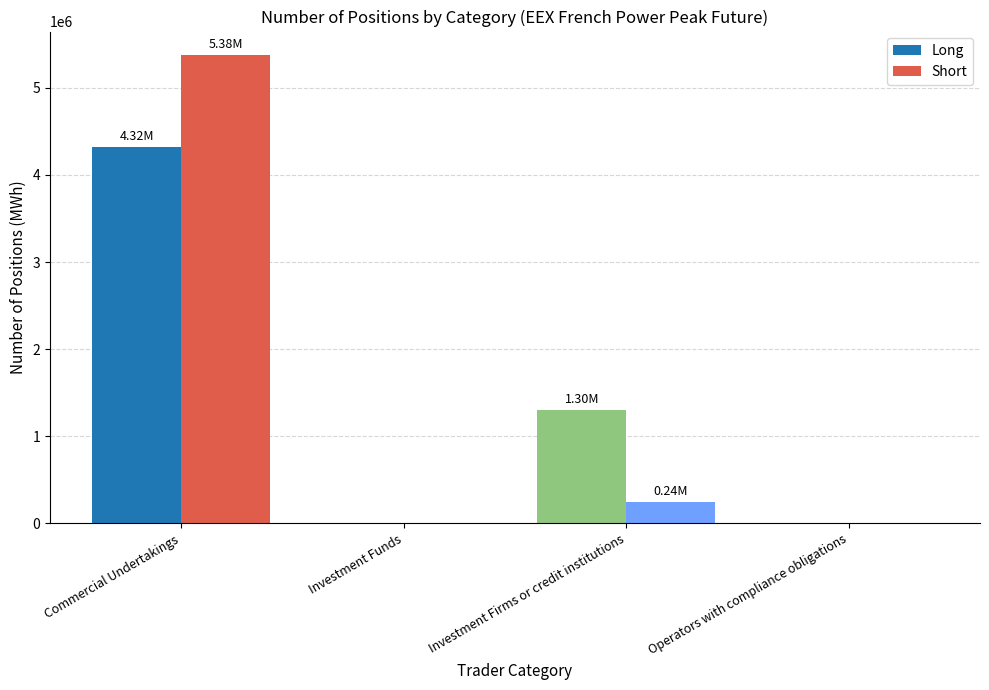

Between Commercial Undertakings and Investment Firms or credit institutions, which series saw the biggest shift?

Short